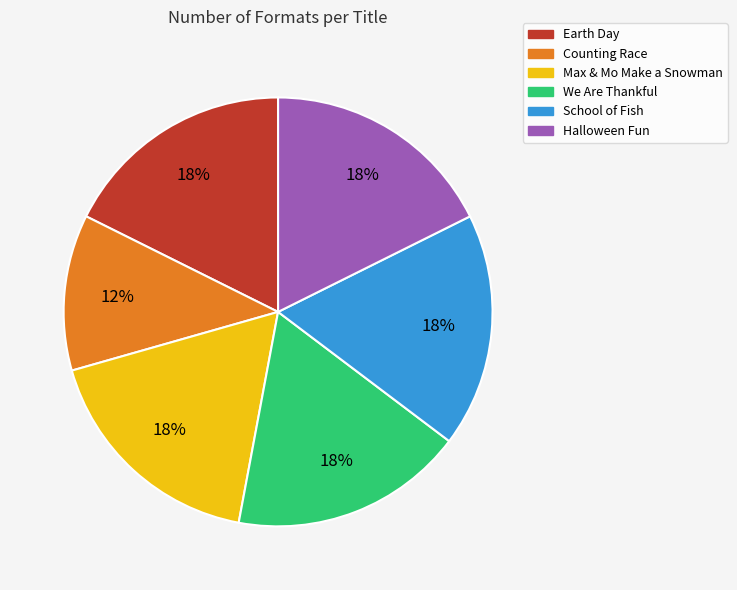

To the nearest percent, what is the combined percentage of School of Fish and Halloween Fun?

35%